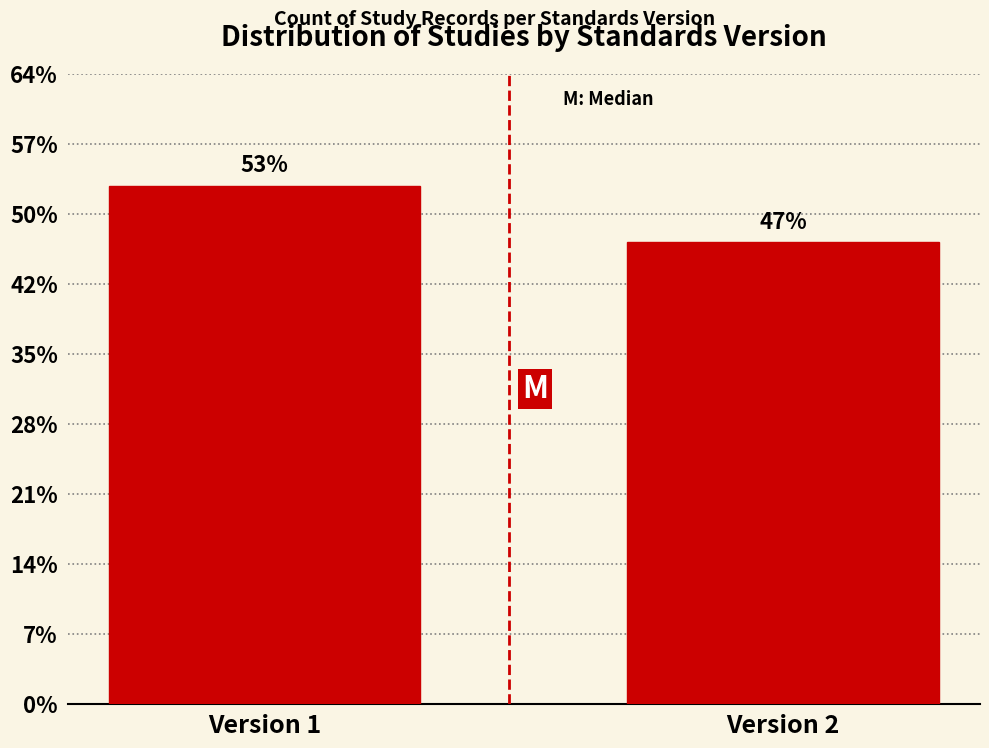

Does the chart contain any negative values?

No